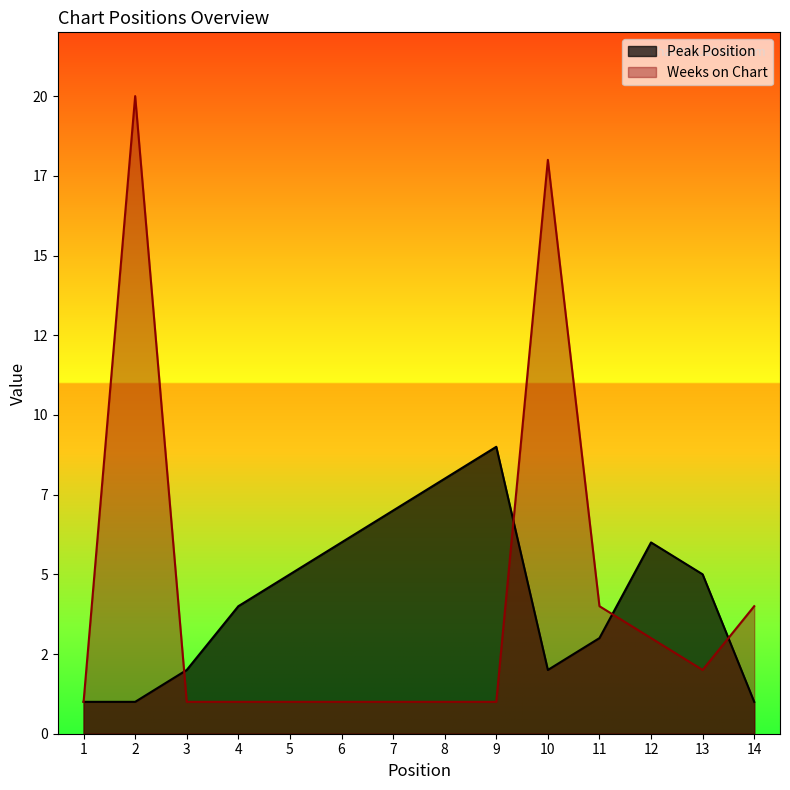

Reading right to left, extract all data points from this chart.

Peak Position: 14=1	13=5	12=6	11=3	10=2	9=9	8=8	7=7	6=6	5=5	4=4	3=2	2=1	1=1
Weeks on Chart: 14=4	13=2	12=3	11=4	10=18	9=1	8=1	7=1	6=1	5=1	4=1	3=1	2=20	1=1